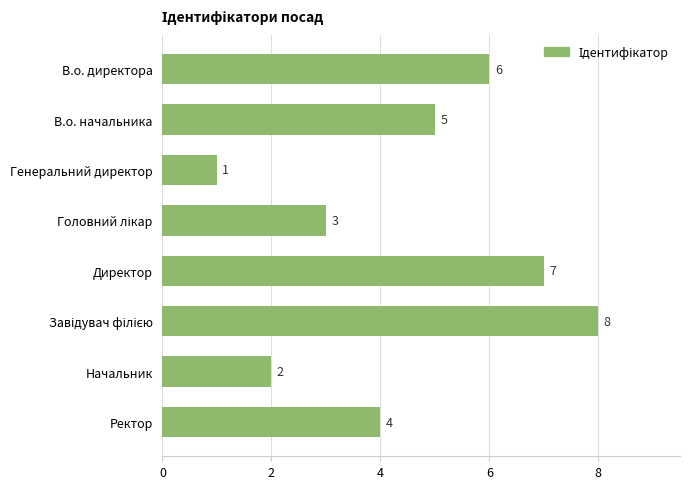

The chart shows a value of 1 at Генеральний директор. True or false?

True